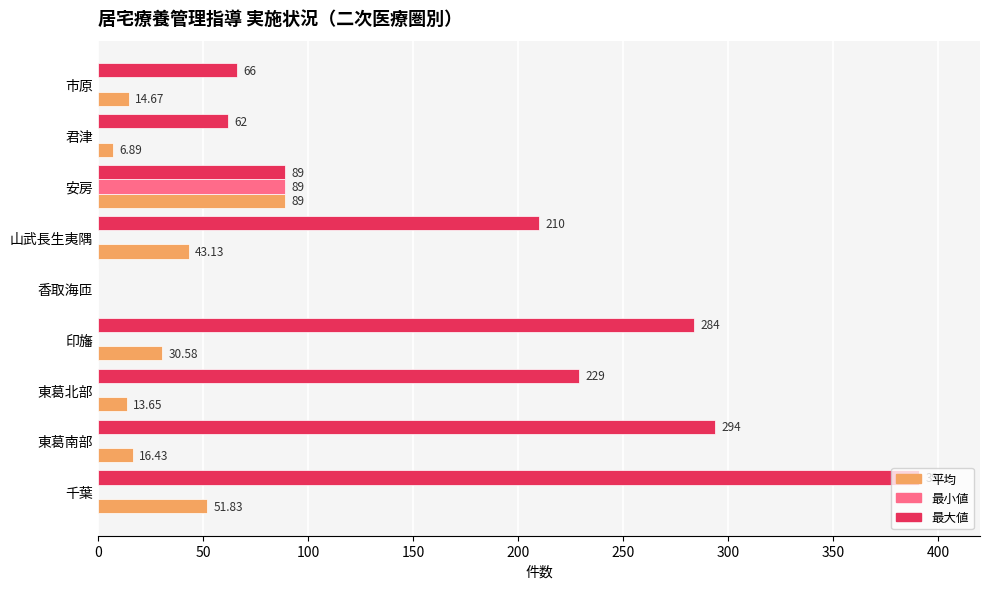

How many values in 平均 are above zero?

8